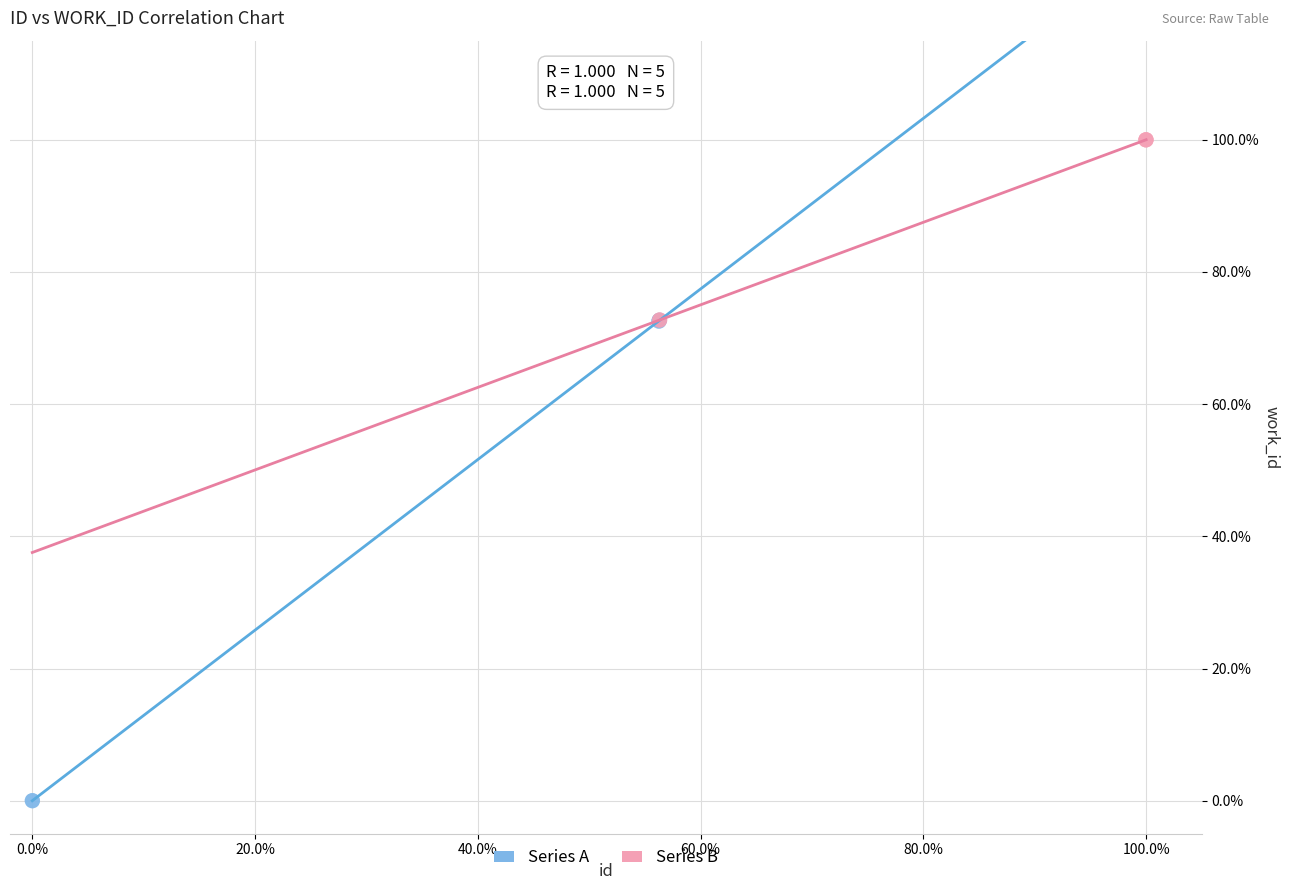

Which series reaches the minimum Y coordinate?

Series A